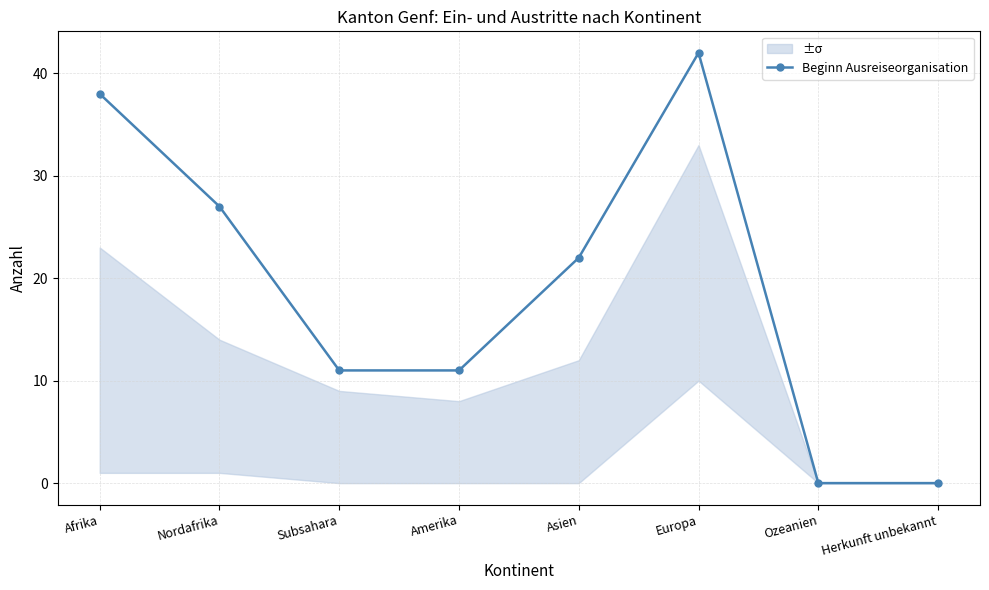

True or false: there are more than 1 points higher than both neighbors.

False